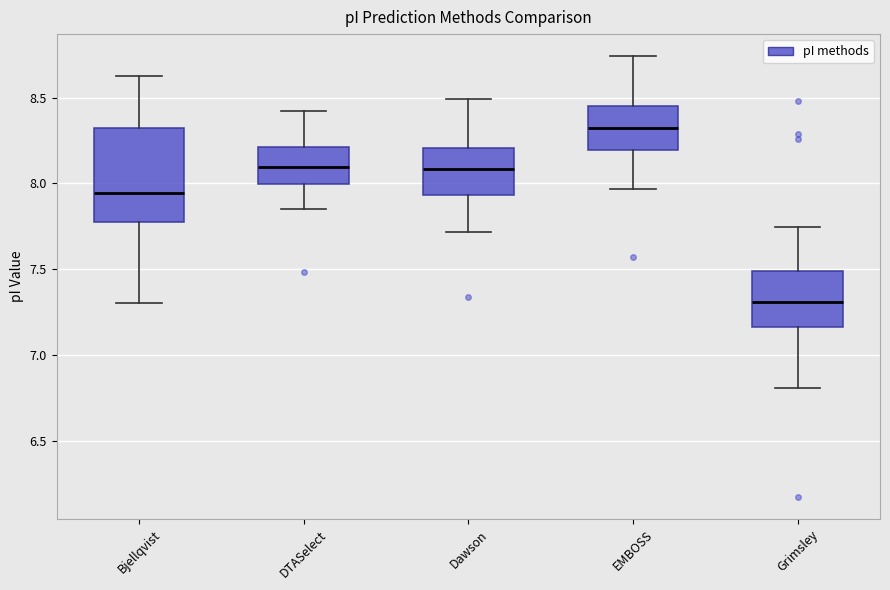

Which box's median line is the lowest?

Grimsley